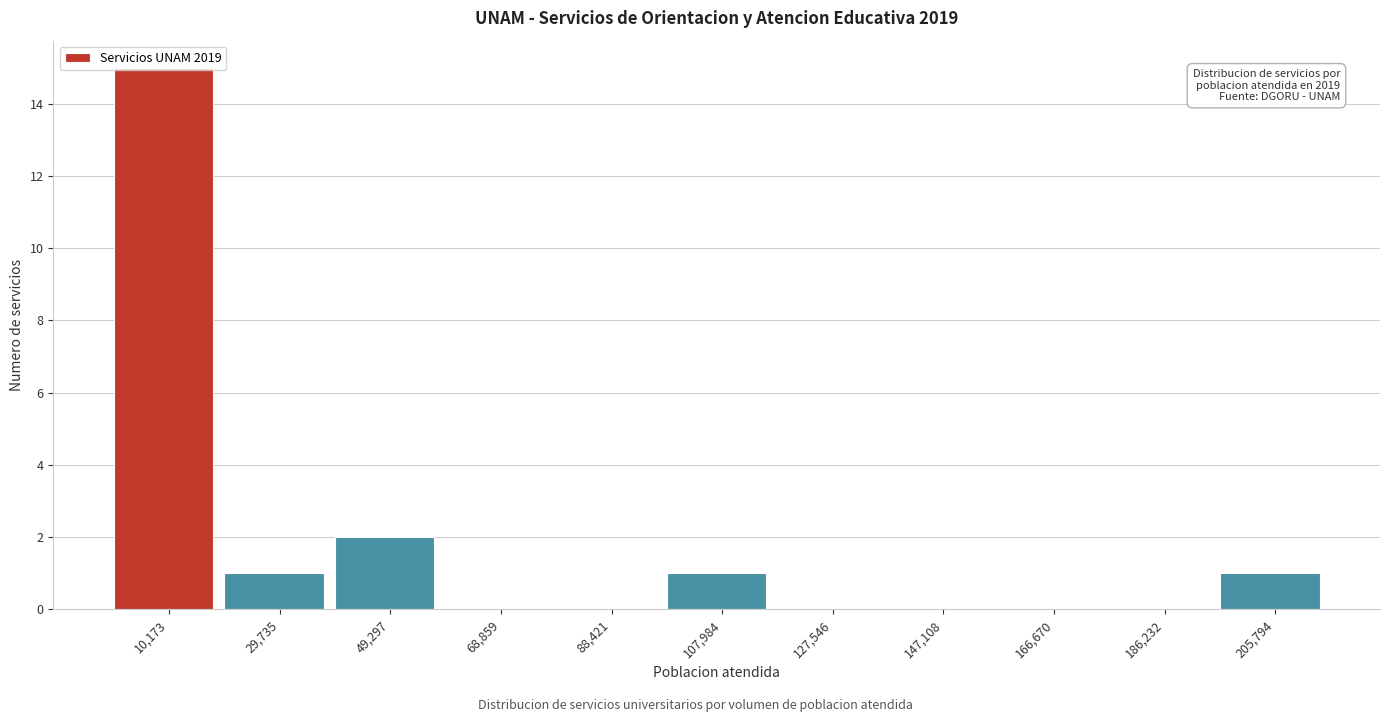

Over which range of the x-axis is the bar tallest?

0 to 20000